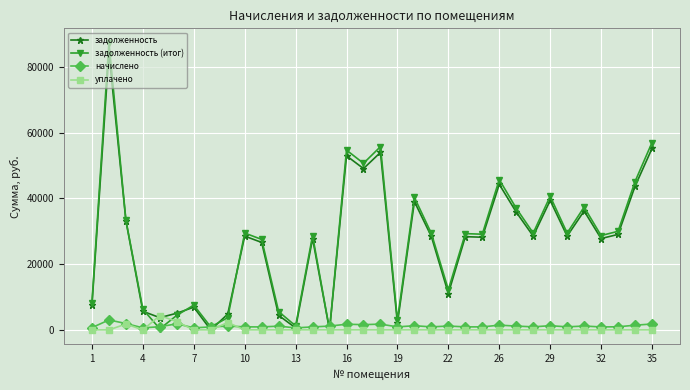

Which series has the largest range (max minus min)?

задолженность (итог)